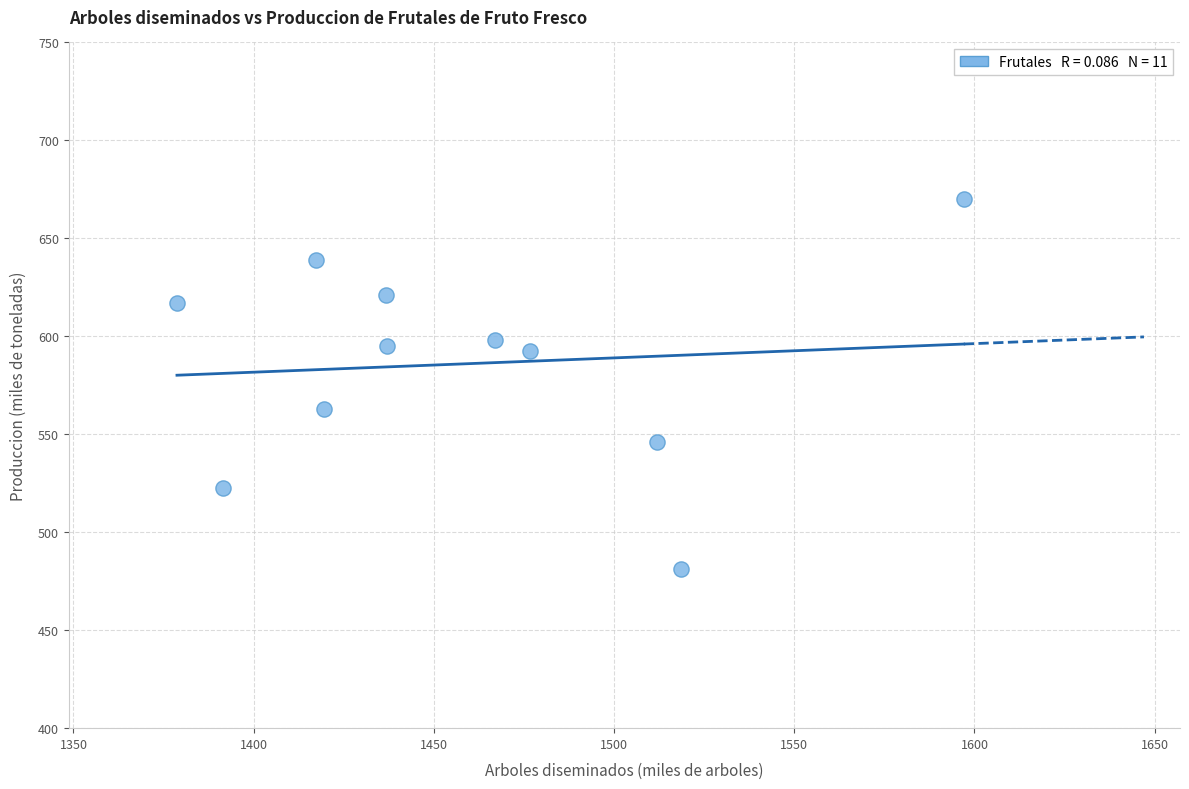

What is the average X value?

1459.2